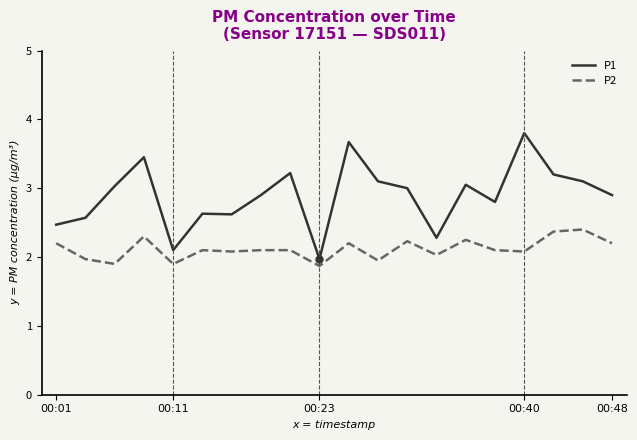

Which series has the largest total across all categories?

P1